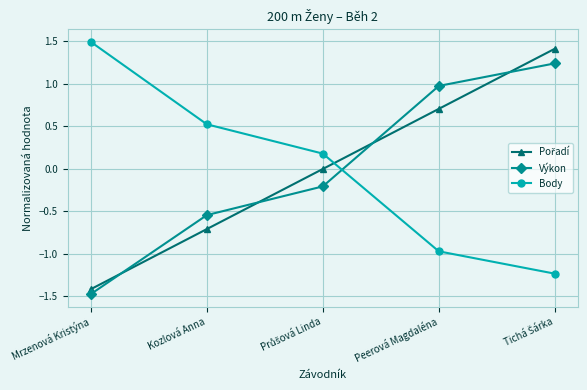

True or false: Body and Výkon intersect in this chart.

True